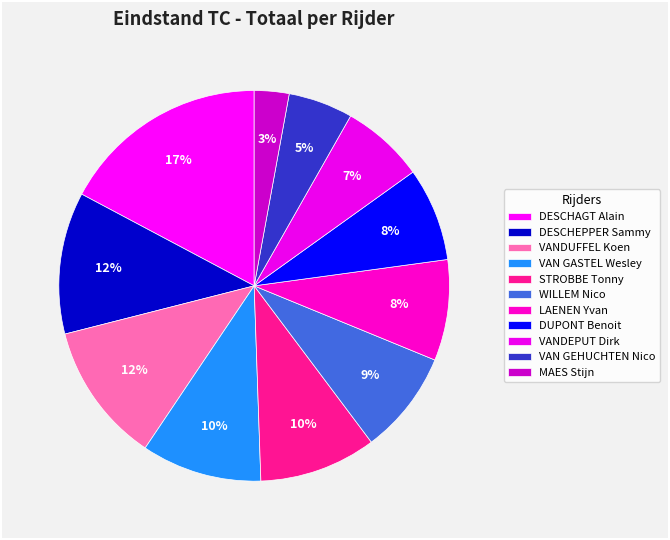

To the nearest percent, what percentage of the pie is VAN GASTEL Wesley?

10%